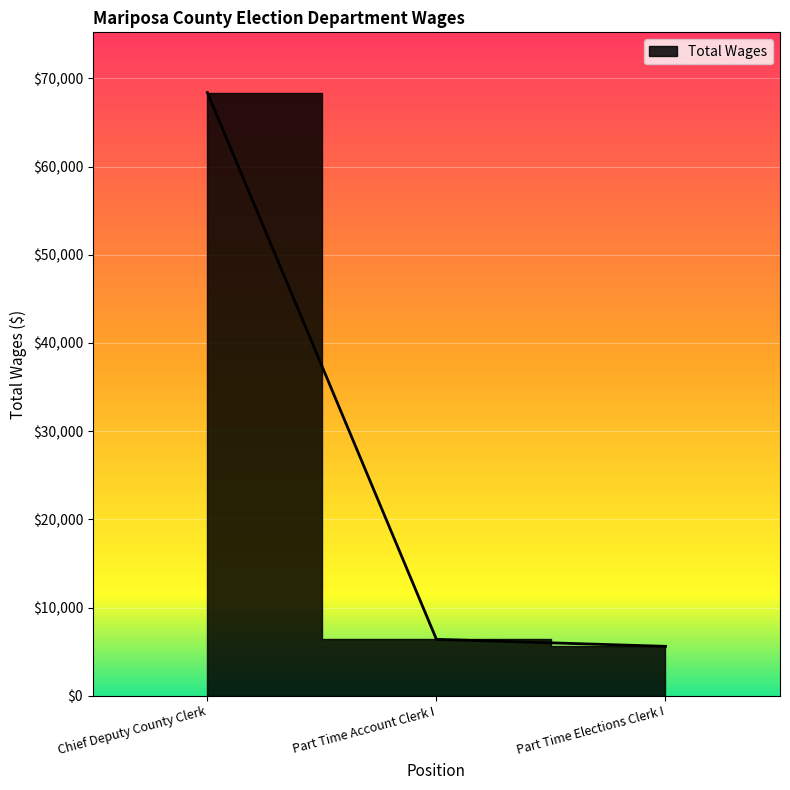

What is the difference between the maximum and minimum values?

62777